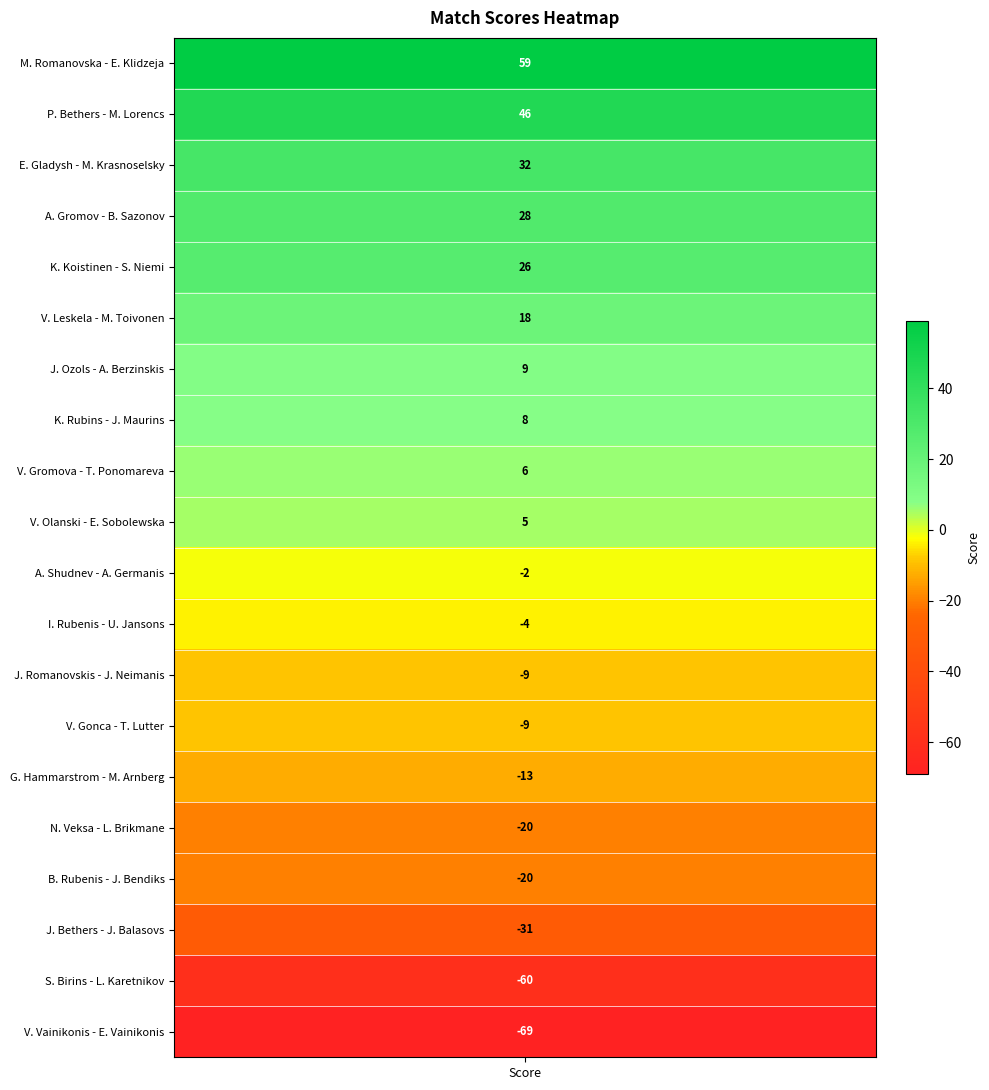

What is the approximate value at M. Romanovska - E. Klidzeja, to the nearest 10?

60